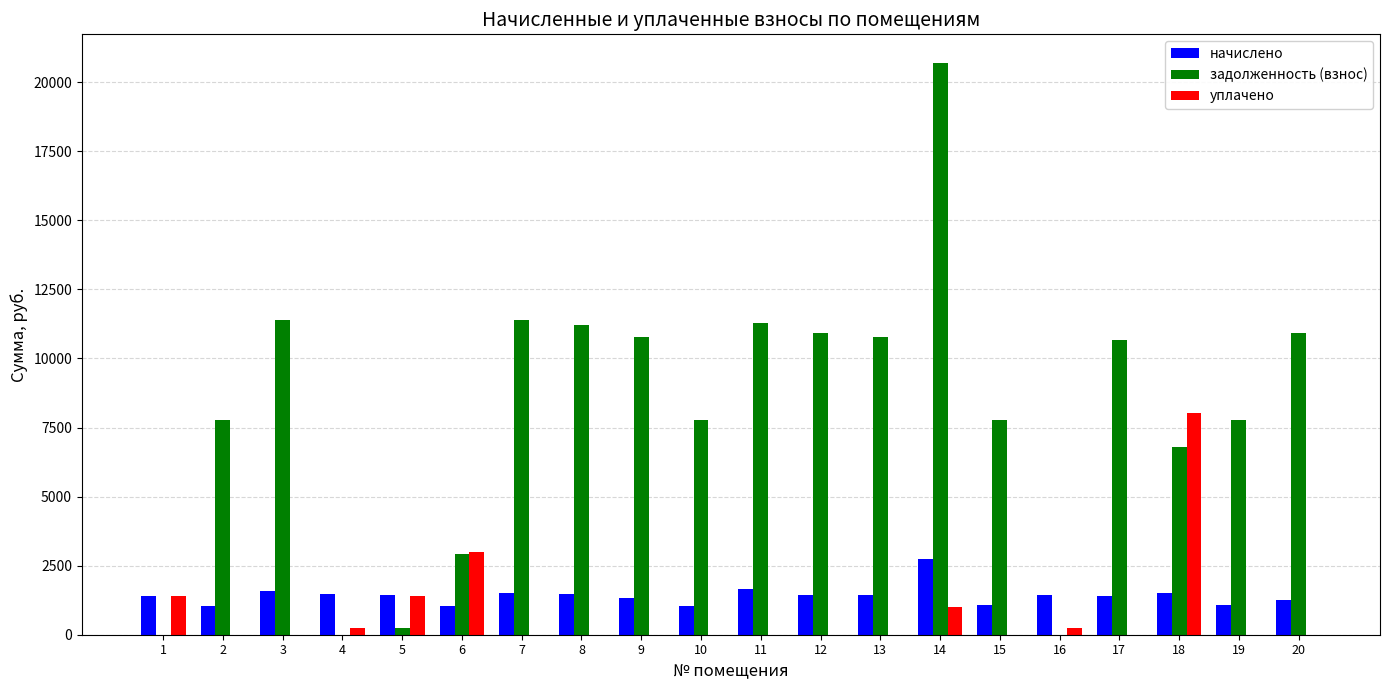

How many data points in начислено are above 1425?

11